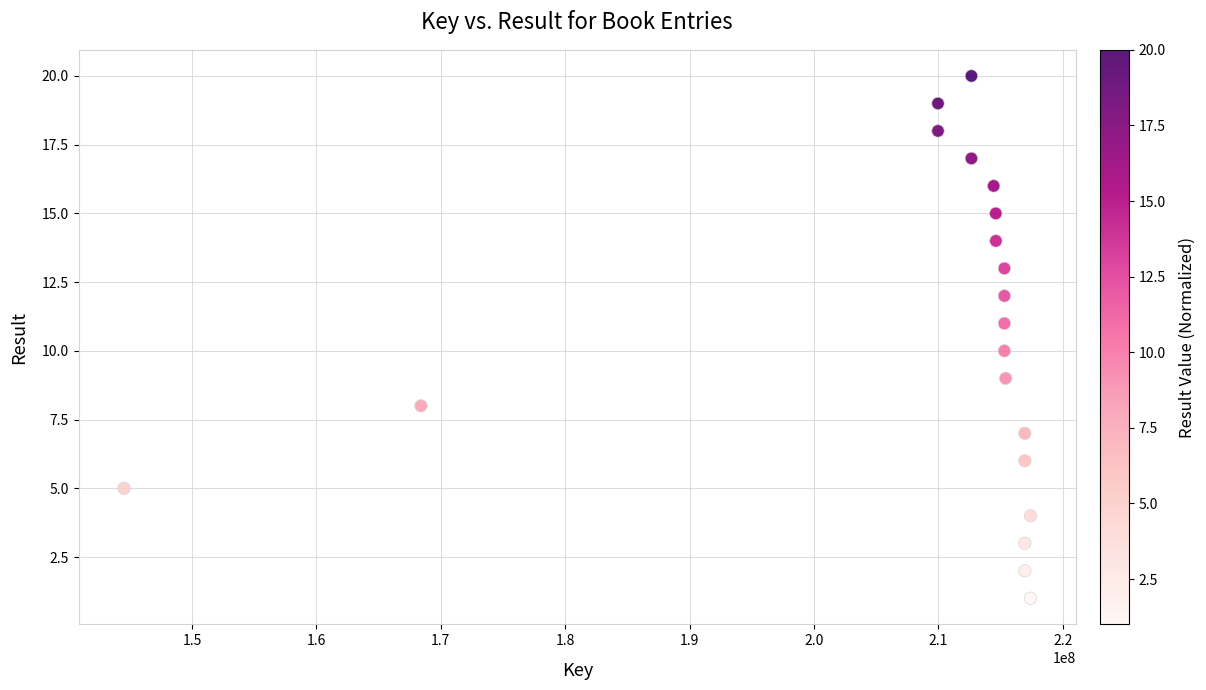

What is the range of X values (max minus min)?

72862183